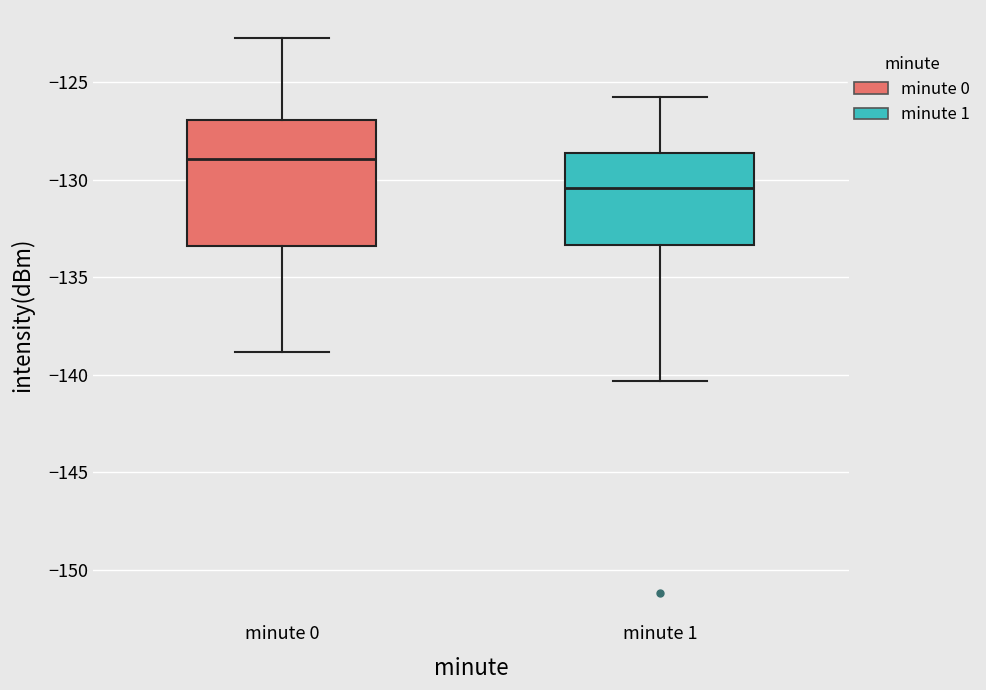

Where does the upper whisker of the box for minute 0 end on the y-axis? The values are not printed on the chart, so give them approximately, as read against the axis.

-122.5